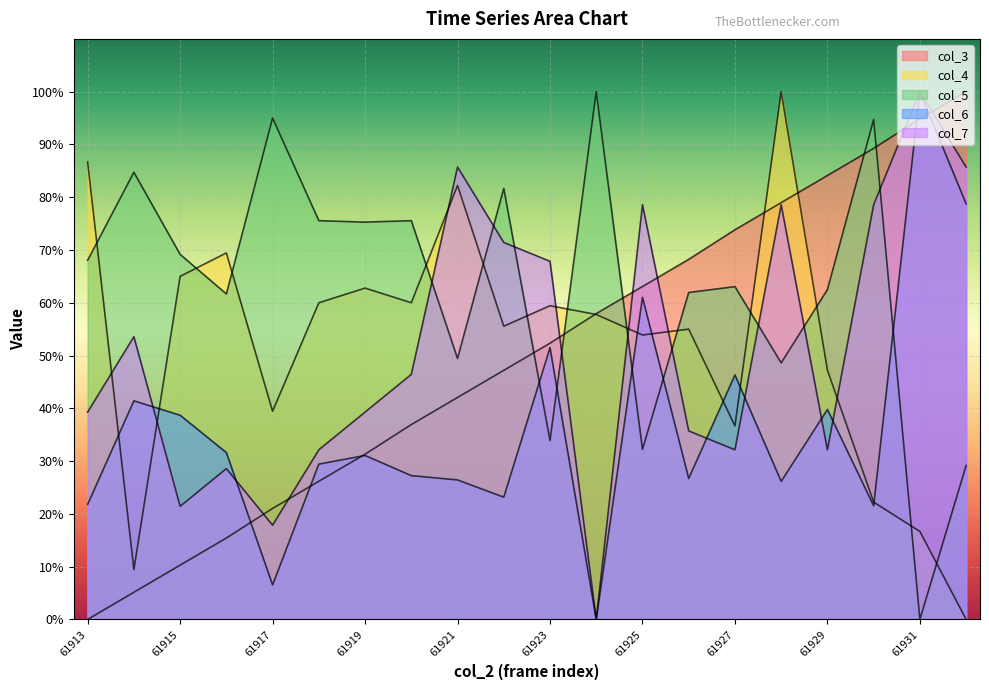

What are all the series names shown in the legend?

col_3, col_4, col_5, col_6, col_7